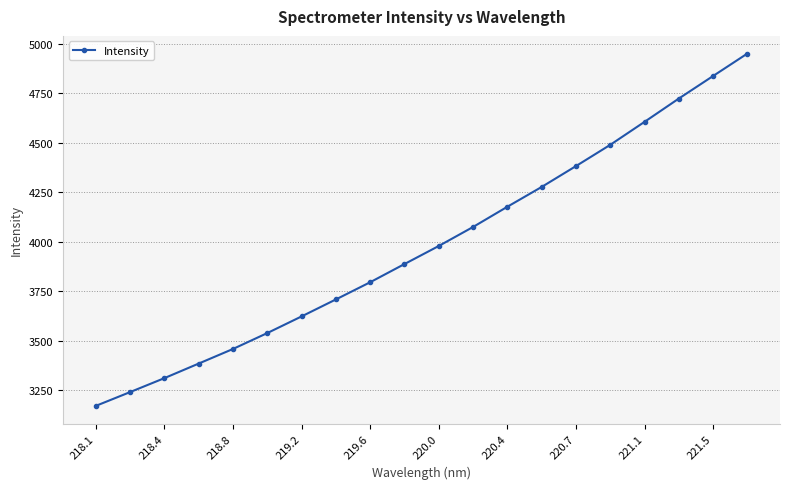

What is the smallest value displayed?

3170.6